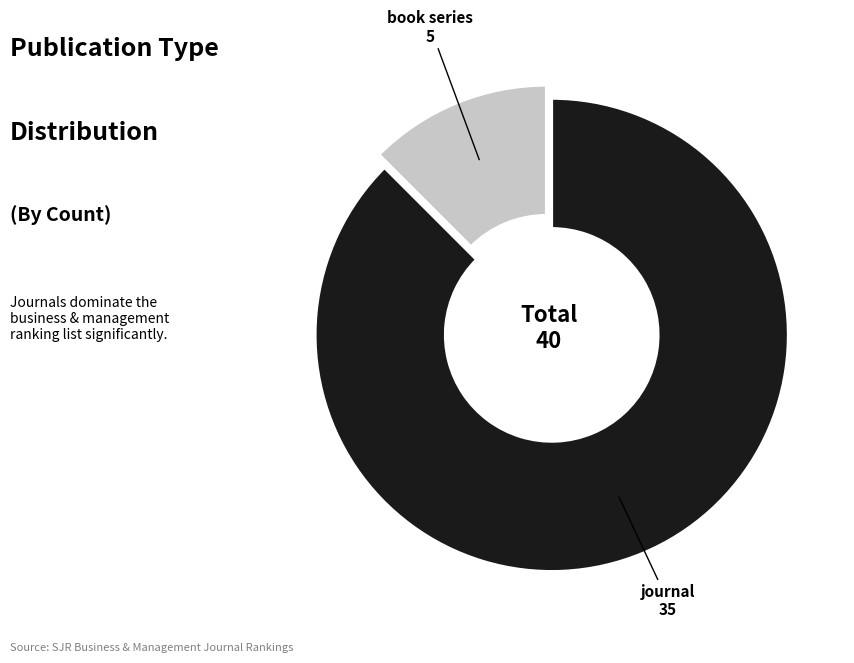

Which category accounts for the majority?

journal